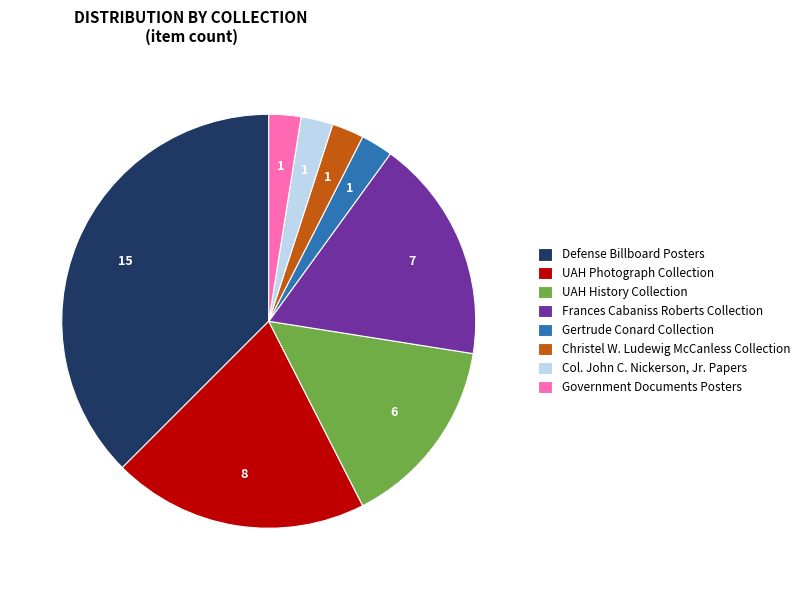

Which category has the biggest portion of the pie?

Defense Billboard Posters